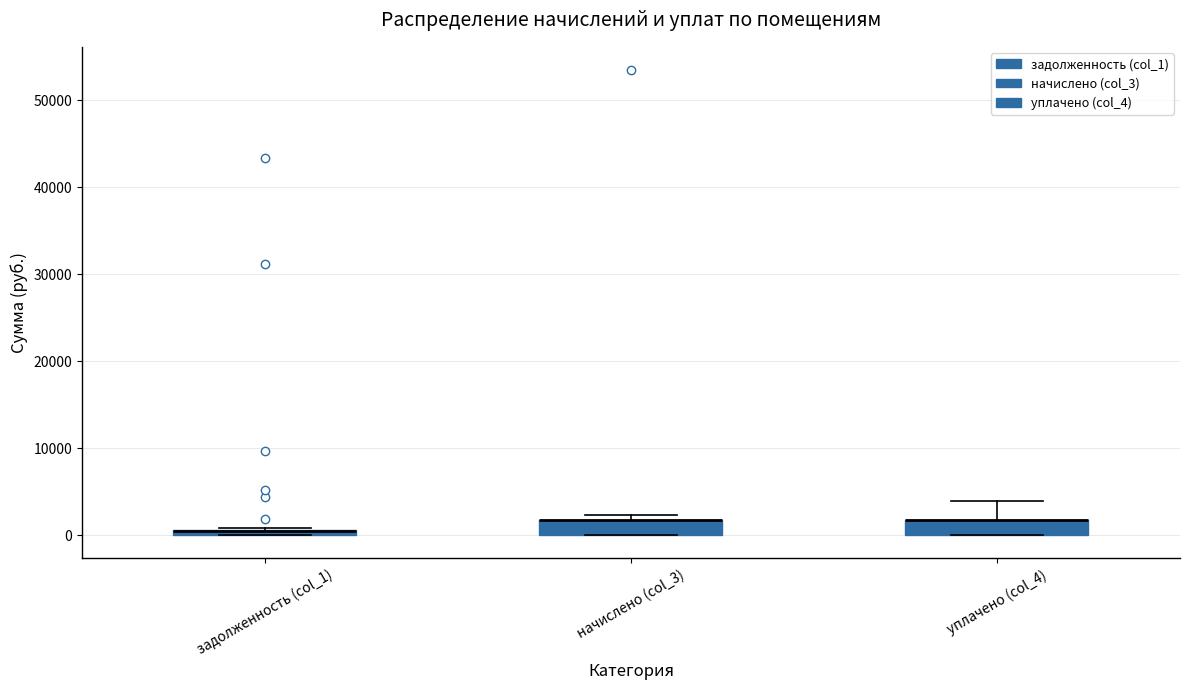

Where is the upper edge of the box for начислено (col_3) on the y-axis? The values are not printed on the chart, so give them approximately, as read against the axis.

2000